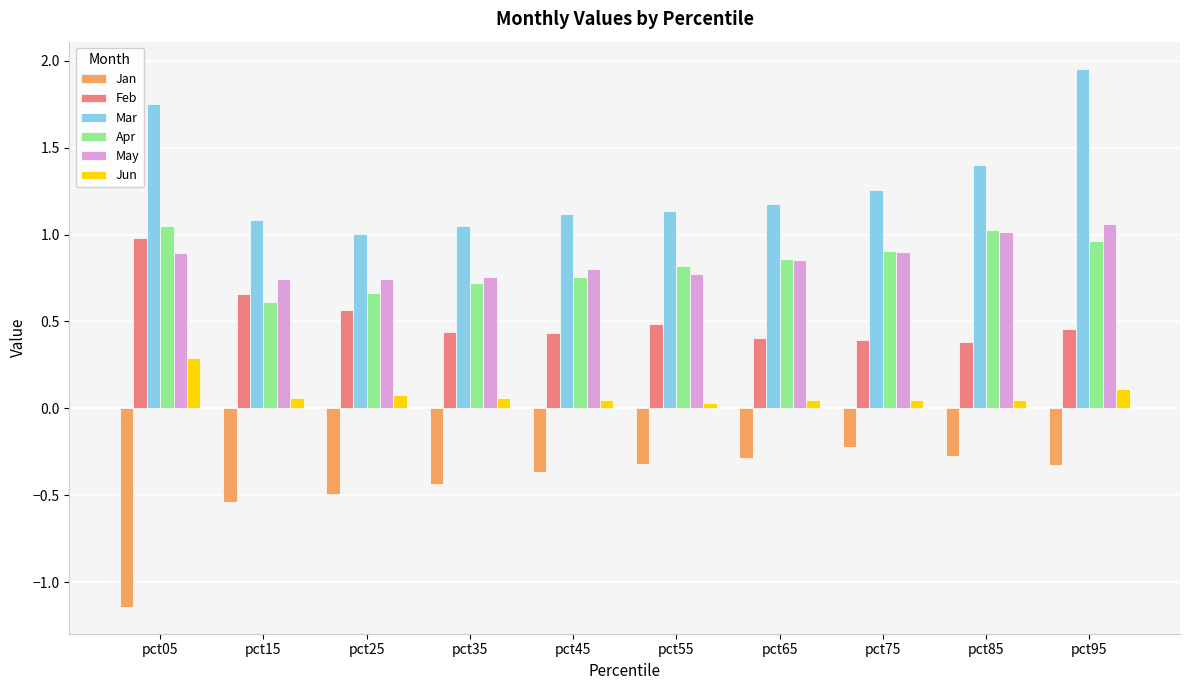

Which label corresponds to the smallest value in the chart?

pct05